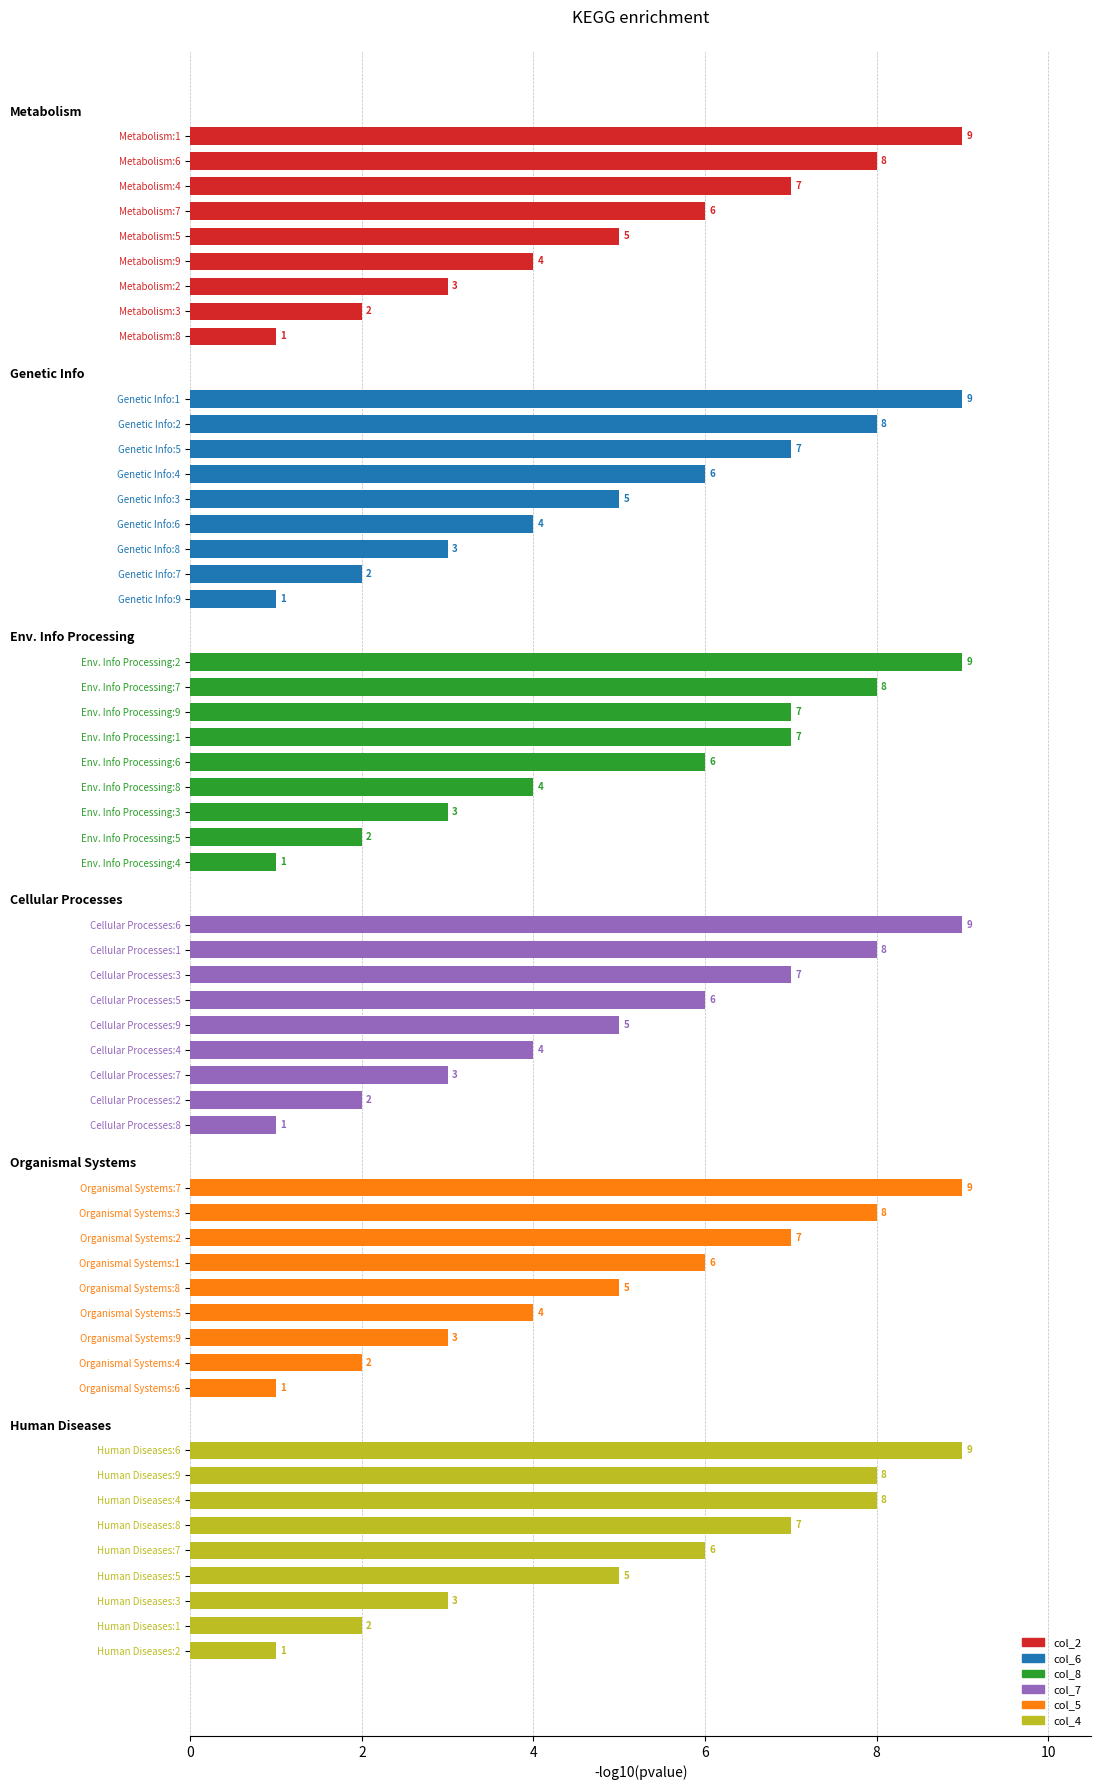

Reading top to bottom, extract all data points from this chart.

9	8	7	6	5	4	3	2	1	9	8	7	6	5	4	3	2	1	9	8	7	7	6	4	3	2	1	9	8	7	6	5	4	3	2	1	9	8	7	6	5	4	3	2	1	9	8	8	7	6	5	3	2	1